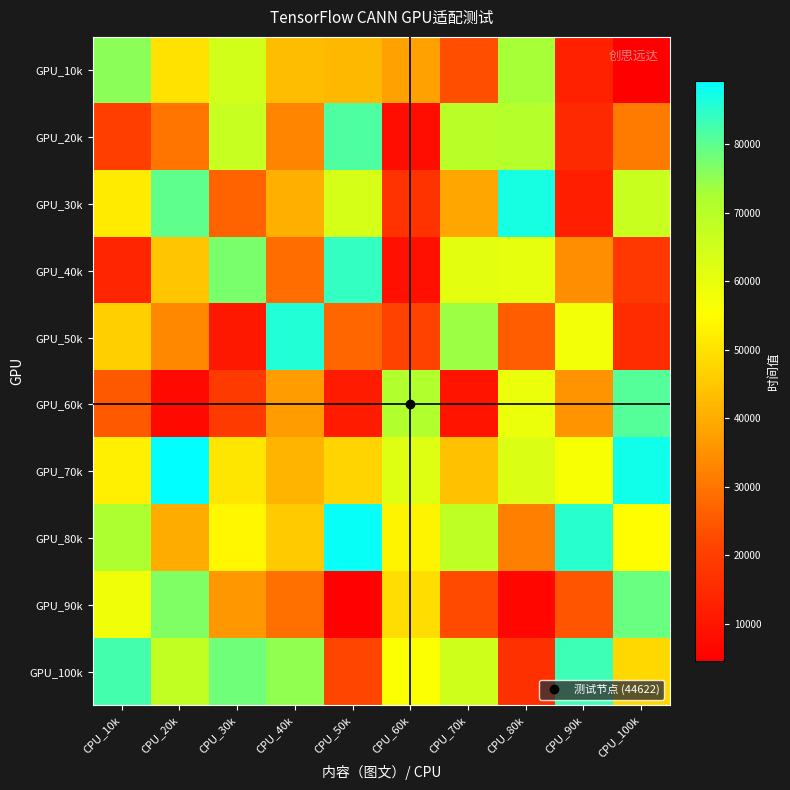

What is the difference between the highest and lowest values at CPU_20k?

82212.7